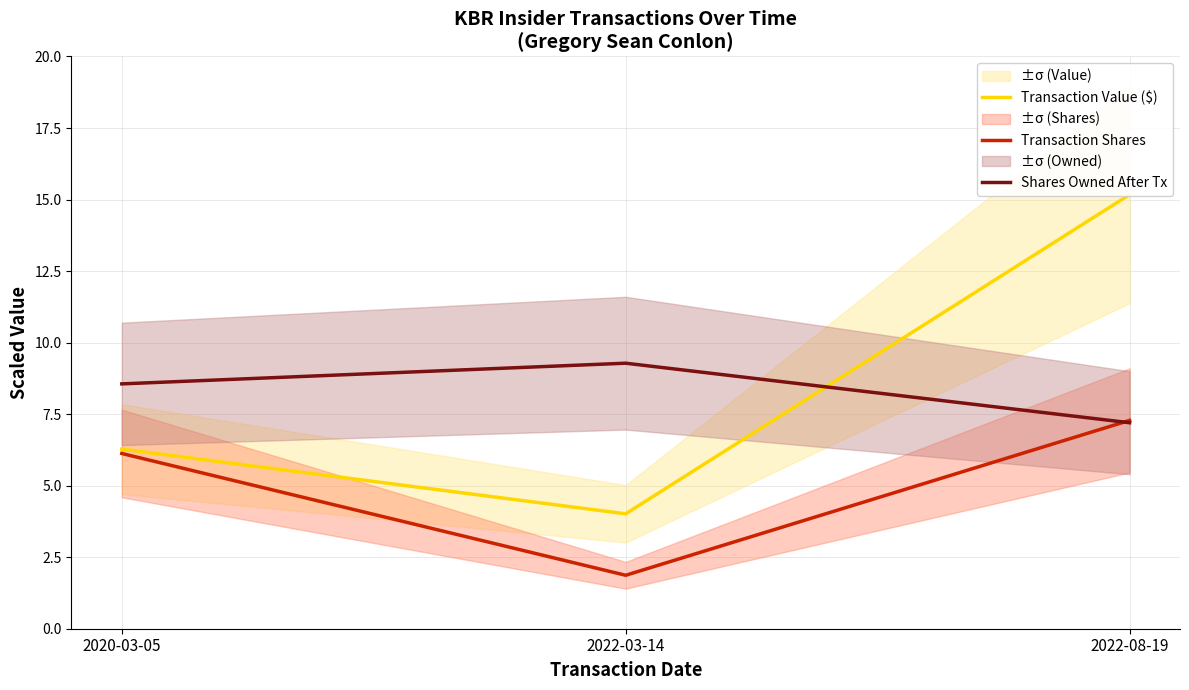

What are all the series names shown in the legend?

Transaction Value ($), Transaction Shares, Shares Owned After Tx